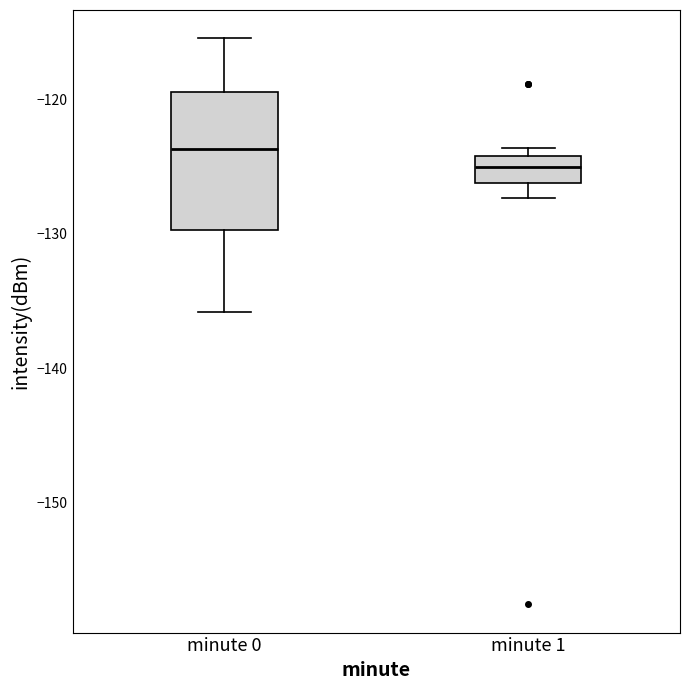

Where does the median line of the box for minute 1 sit on the y-axis? The values are not printed on the chart, so give them approximately, as read against the axis.

-125